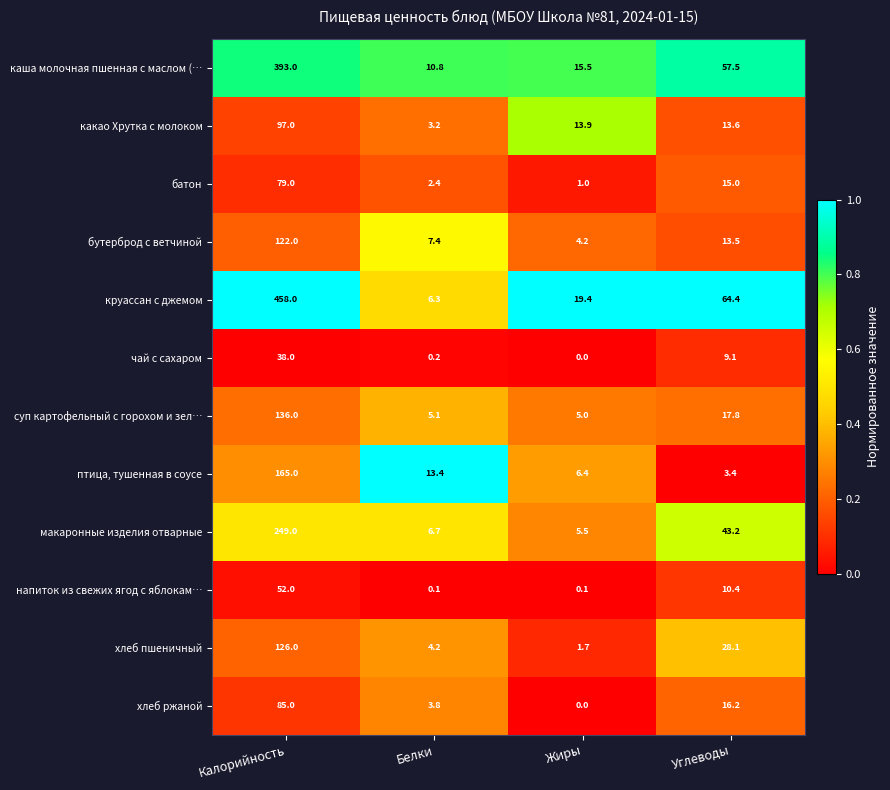

At which category does the chart reach its peak across all series?

Калорийность